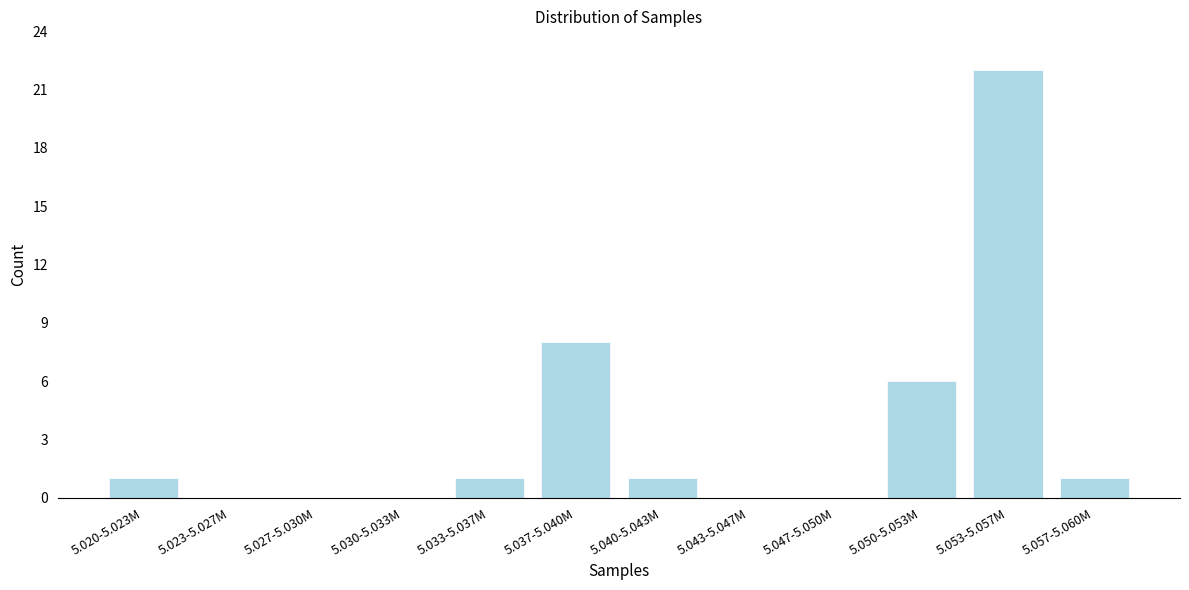

Reading left to right, what are all the values shown in this chart?

5.020-5.023M=1	5.023-5.027M=0	5.027-5.030M=0	5.030-5.033M=0	5.033-5.037M=1	5.037-5.040M=8	5.040-5.043M=1	5.043-5.047M=0	5.047-5.050M=0	5.050-5.053M=6	5.053-5.057M=22	5.057-5.060M=1